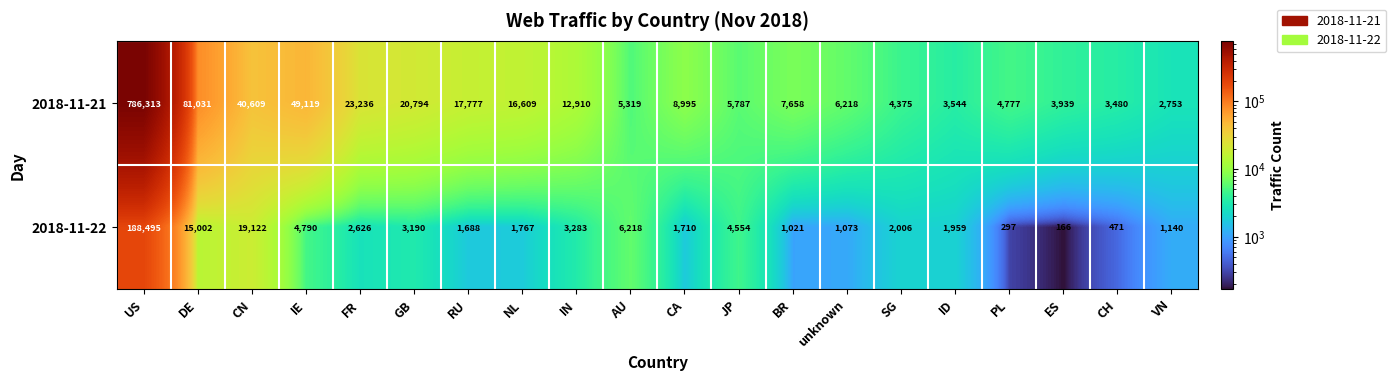

Where does the 2018-11-22 series first go above 2006?

US